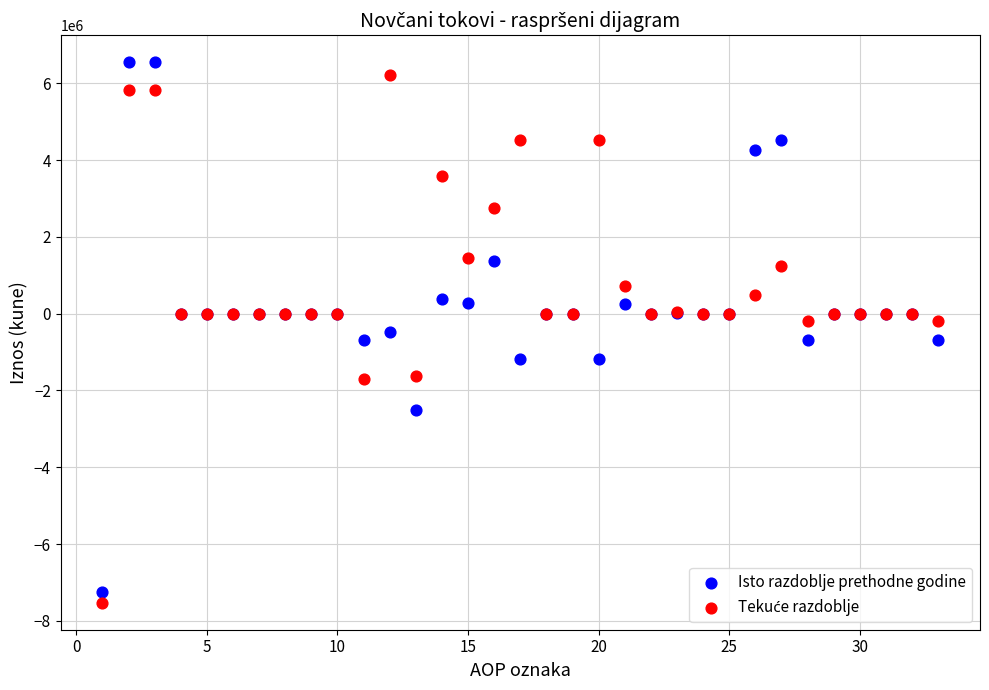

What is the X range (max minus min) for the scatter plot?

32